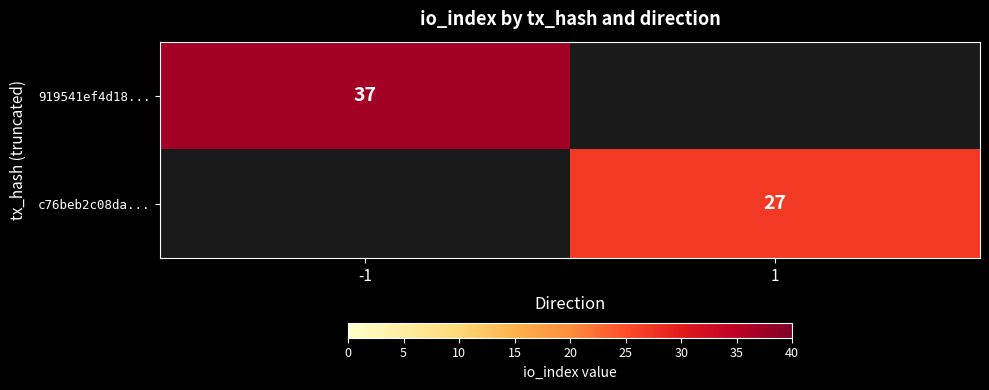

Is it true that c76beb2c08da... equals 27 at 1?

True